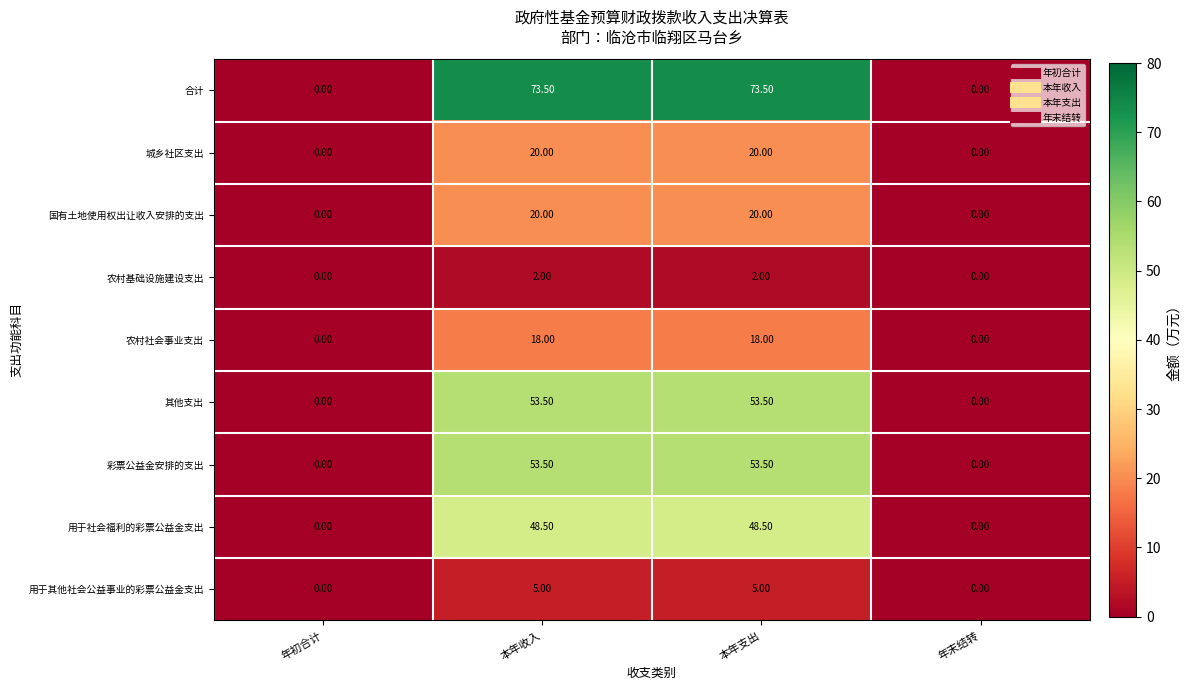

Which series has the largest total across all categories?

合计